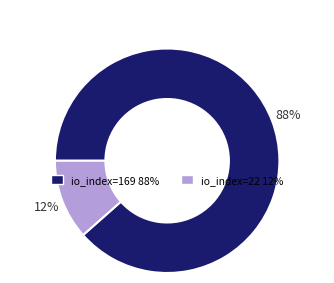

To the nearest percent, what portion does io_index=169 represent?

88%